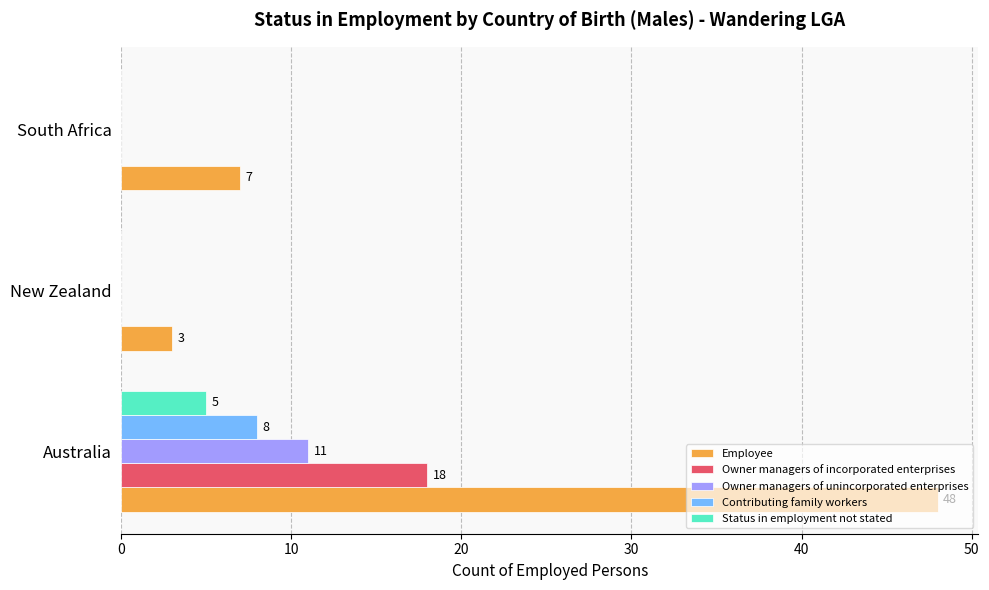

Which series has the largest total across all categories?

Employee